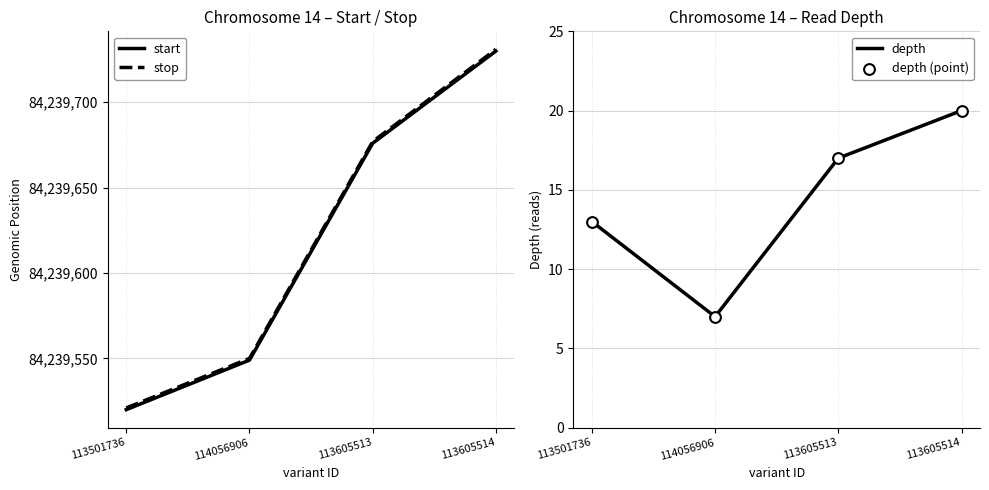

Which series reaches the minimum Y coordinate?

depth